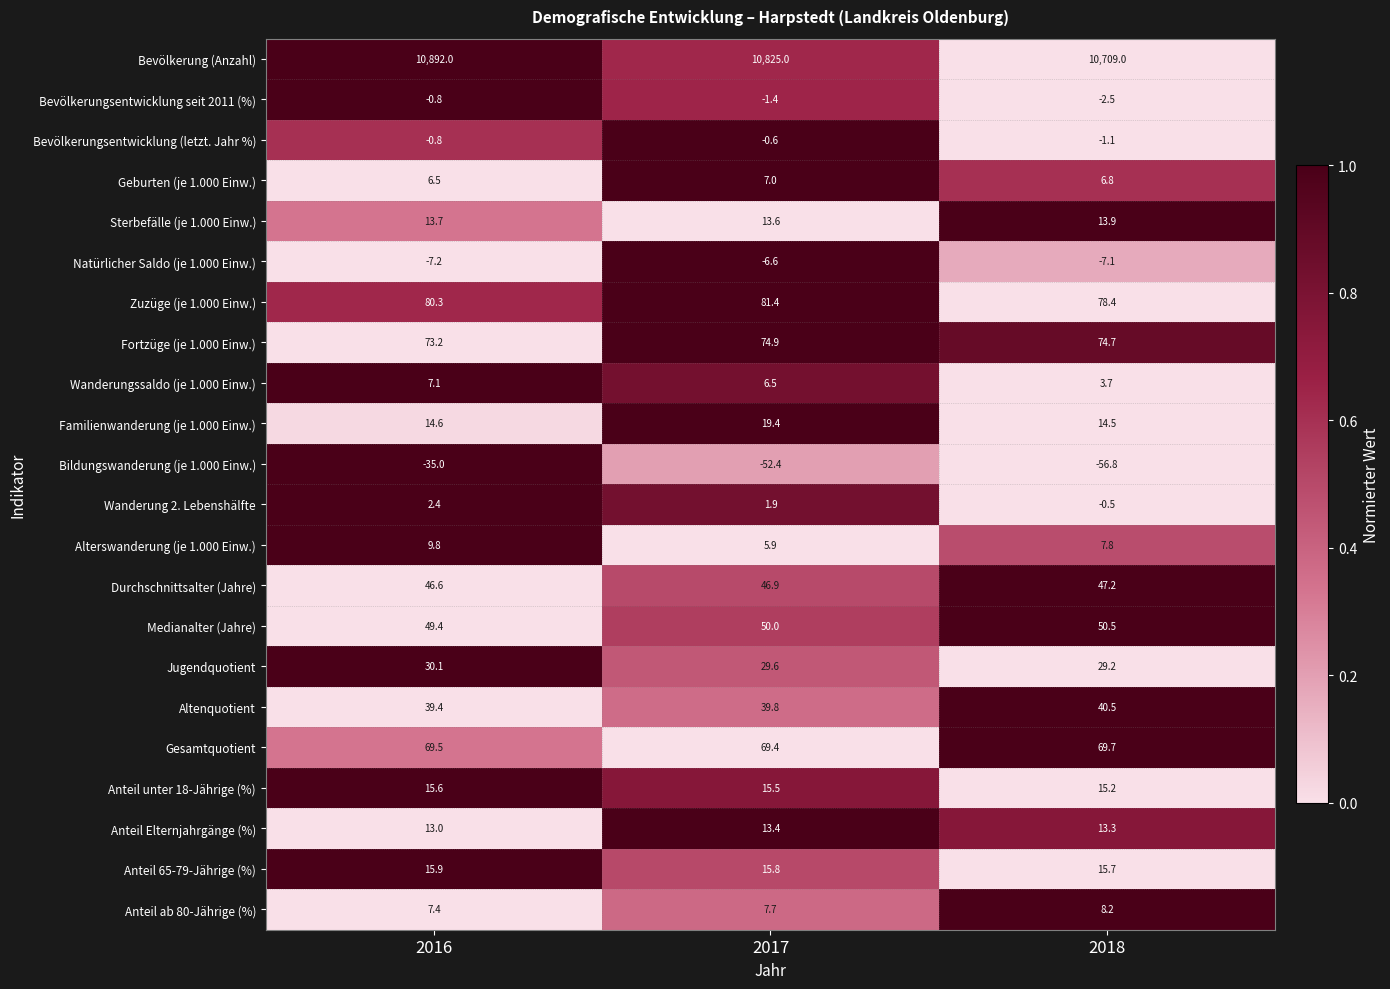

At which category is the sum across all series the highest?

2016